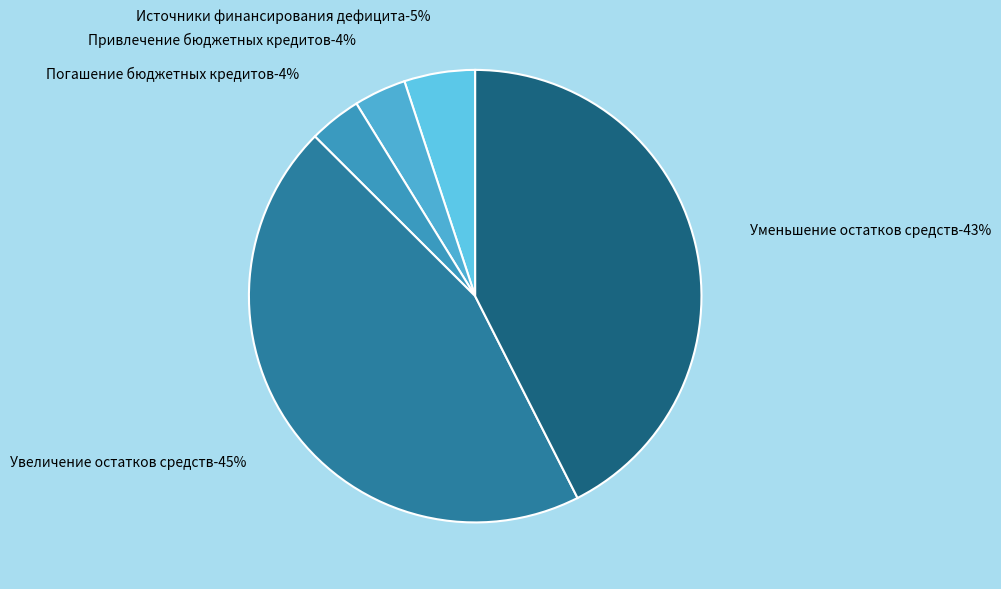

Which slice is the smallest?

Привлечение бюджетных кредитов